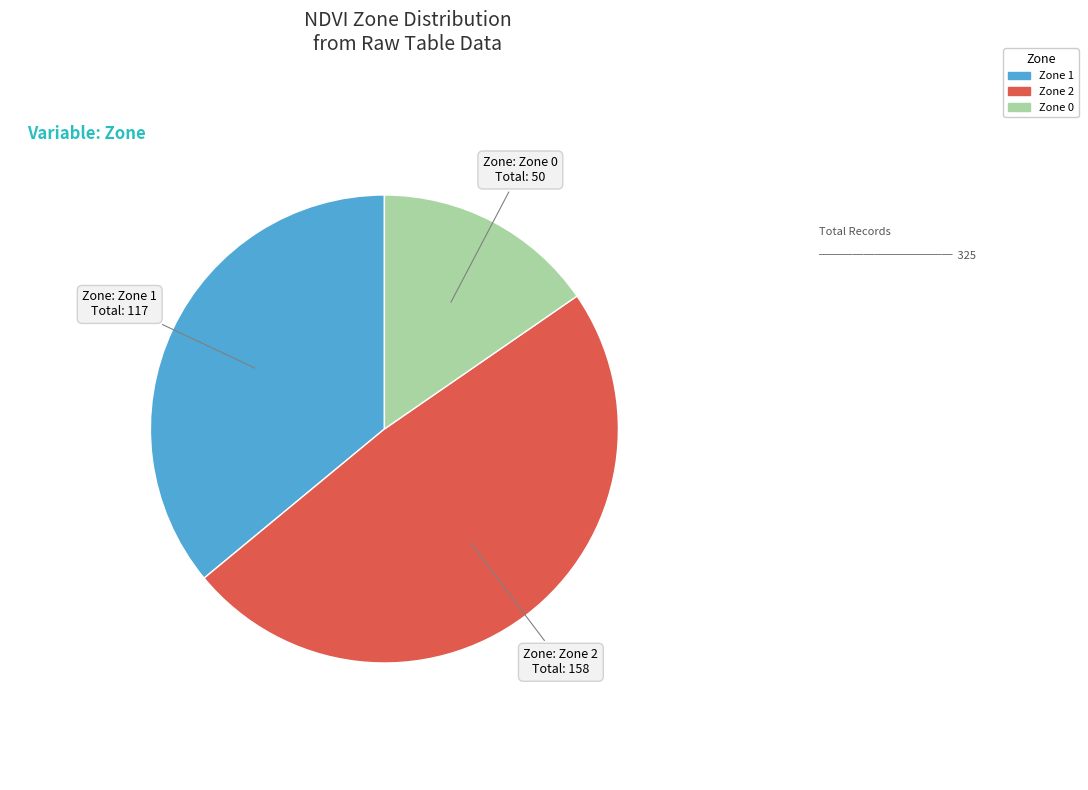

Combined, do Zone 0 and Zone 2 account for over 50%?

Yes